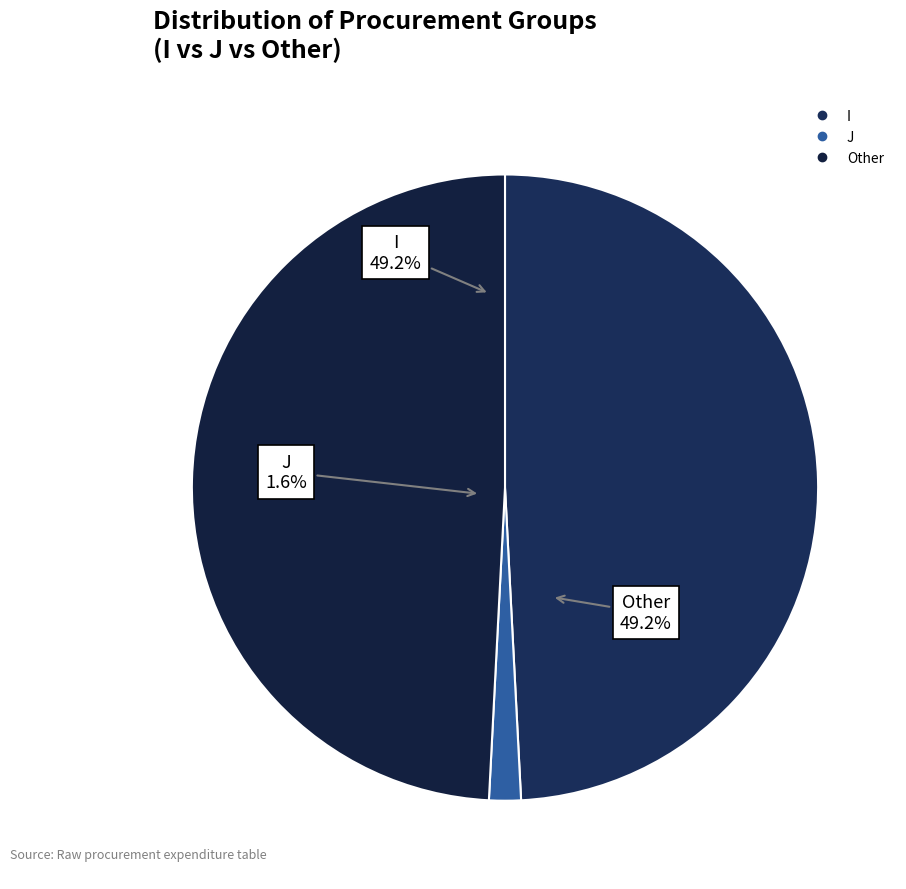

The J slice represents 2% of the pie. True or false?

True